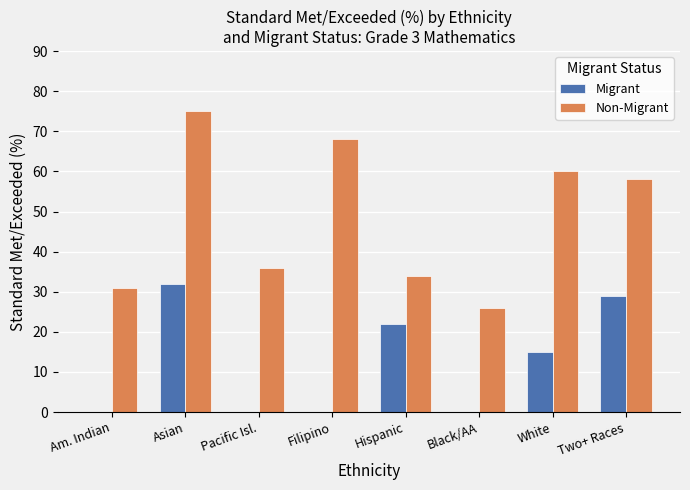

Where is Migrant nearest to the value 16?

White